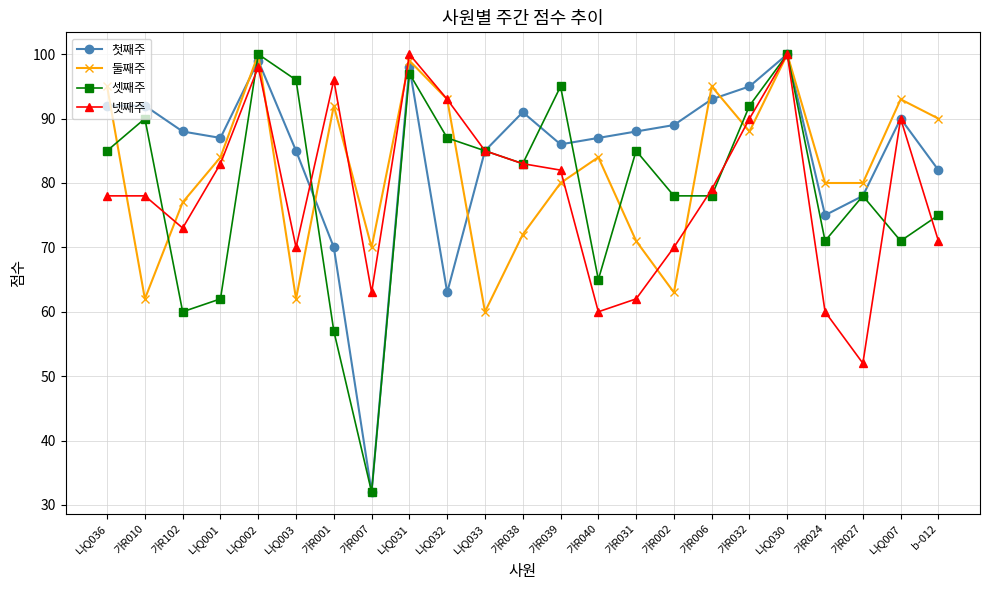

The value of 셋째주 at 나Q031 is 97. True or false?

True